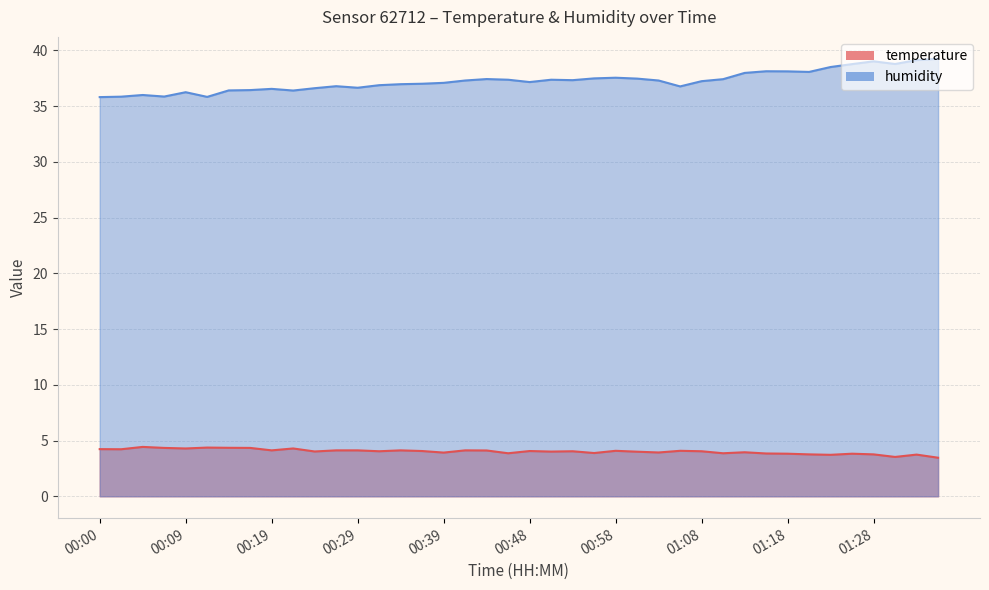

True or false: temperature has more than 1 points higher than both neighbors.

True